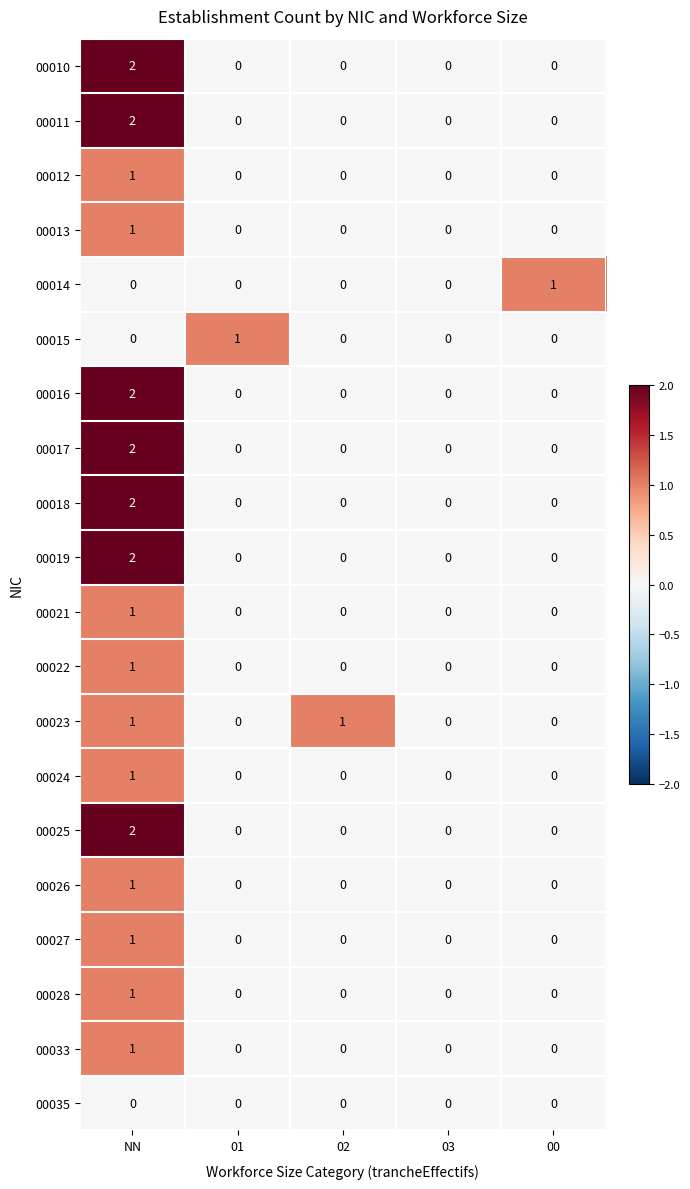

How many series are shown in this chart?

20